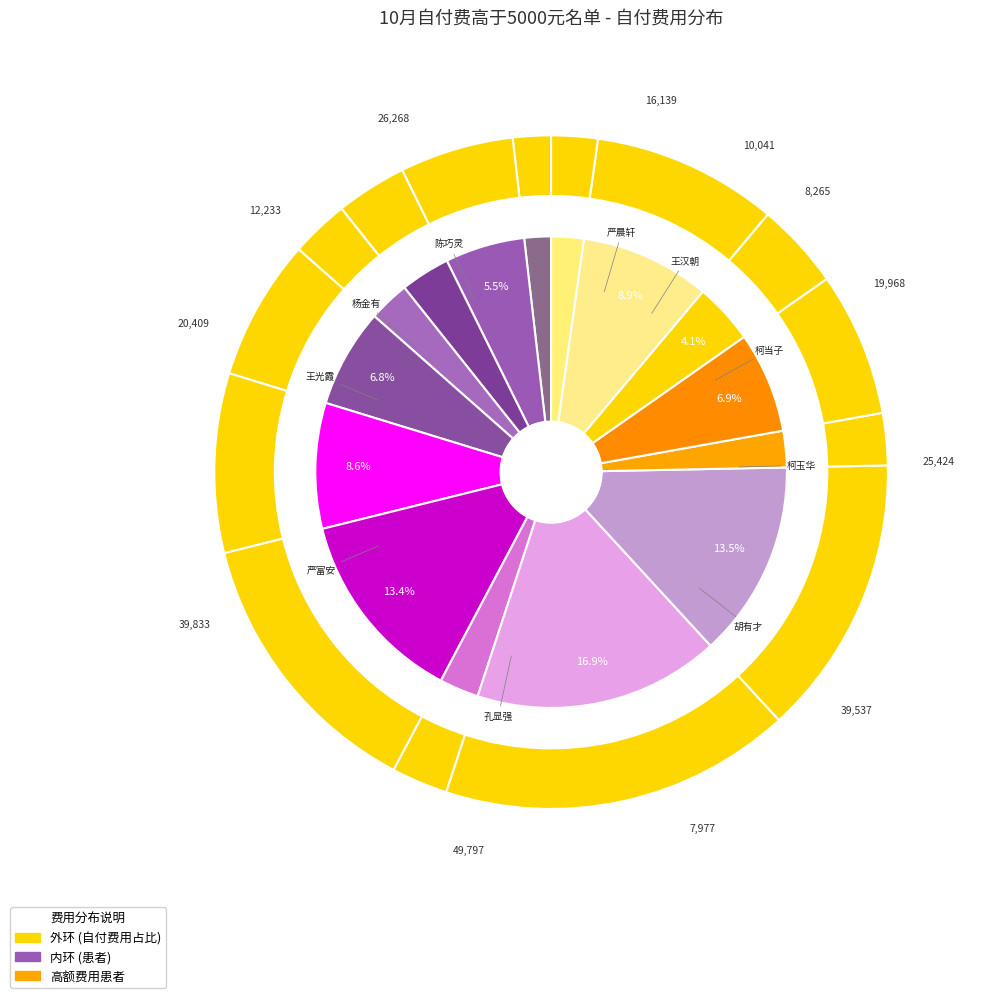

What is the smallest slice in the pie chart?

严晓燕